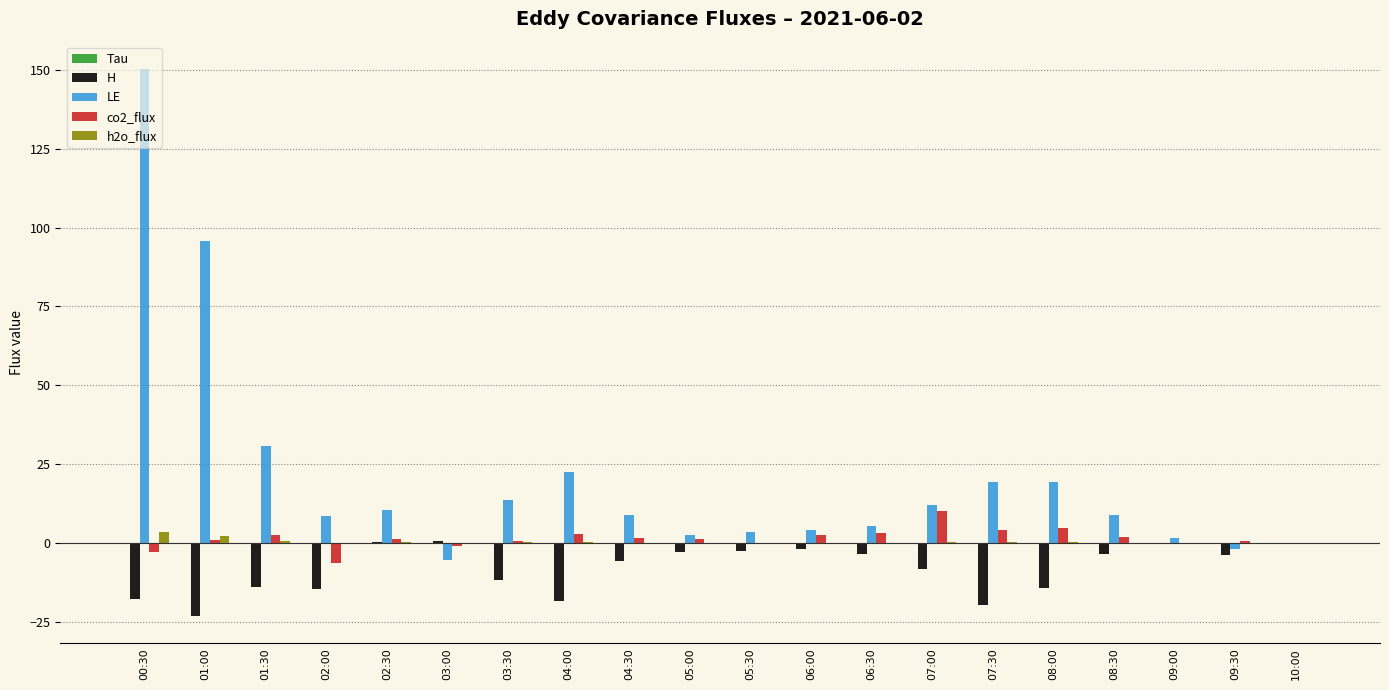

Which series has the largest total across all categories?

LE